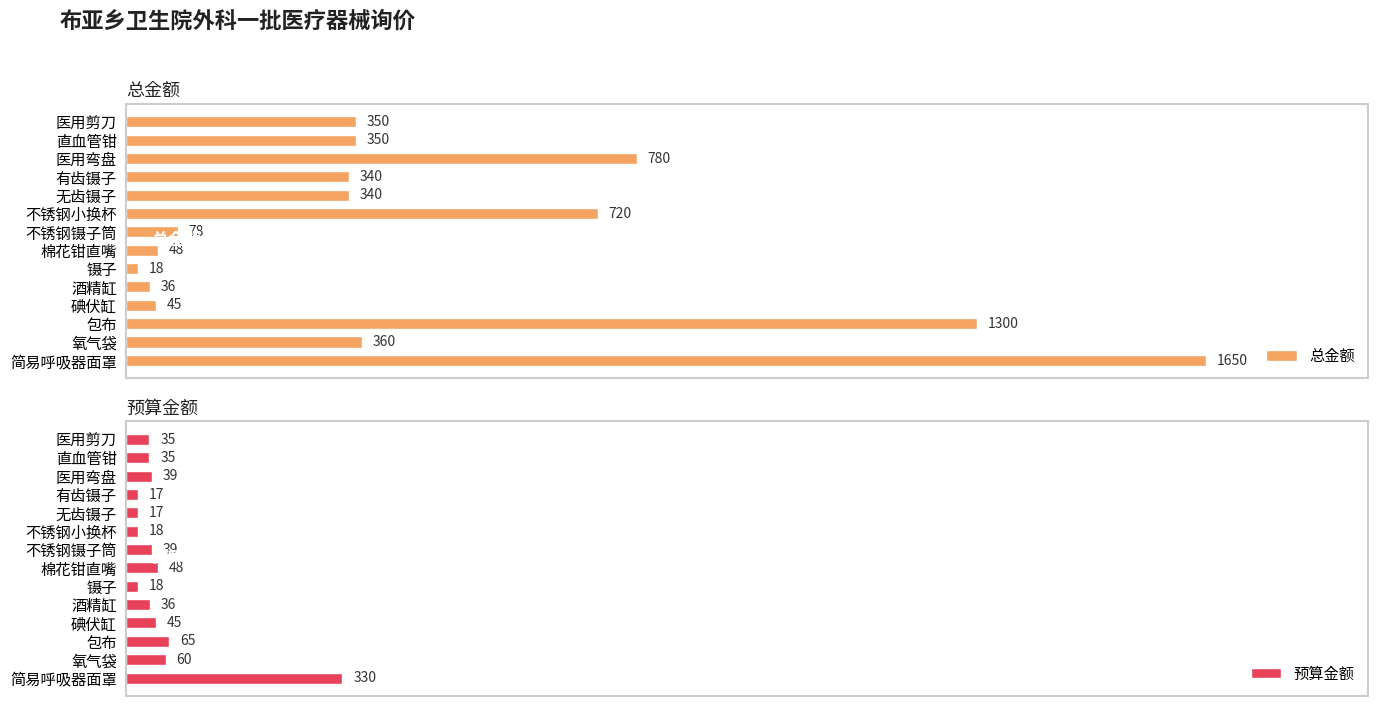

What is the sum of all 预算金额 values?

802